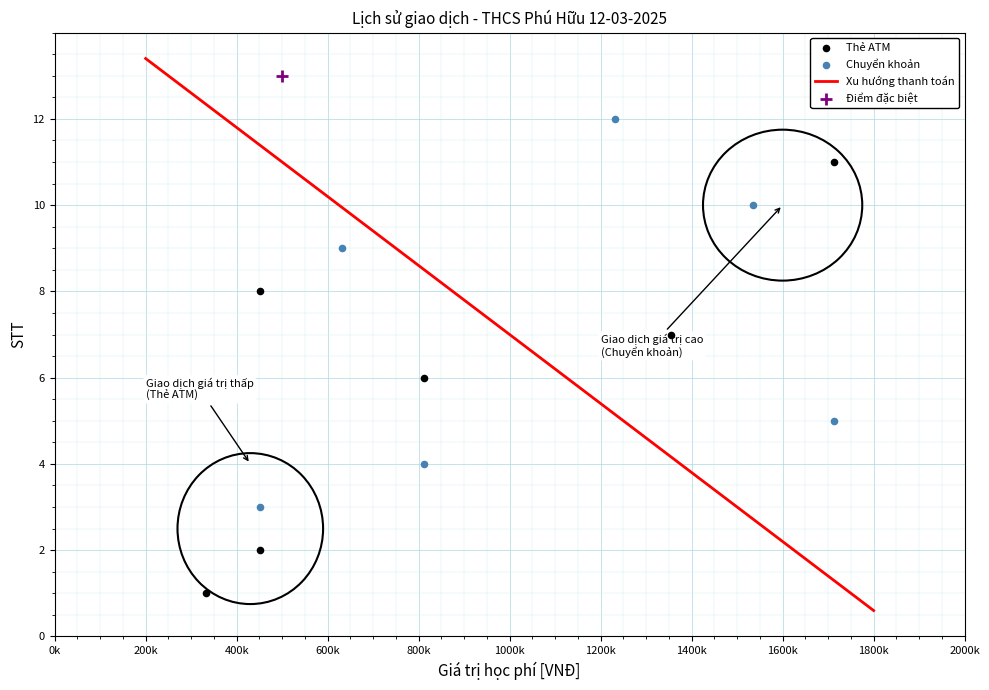

Which series contains the highest Y value?

Điểm đặc biệt